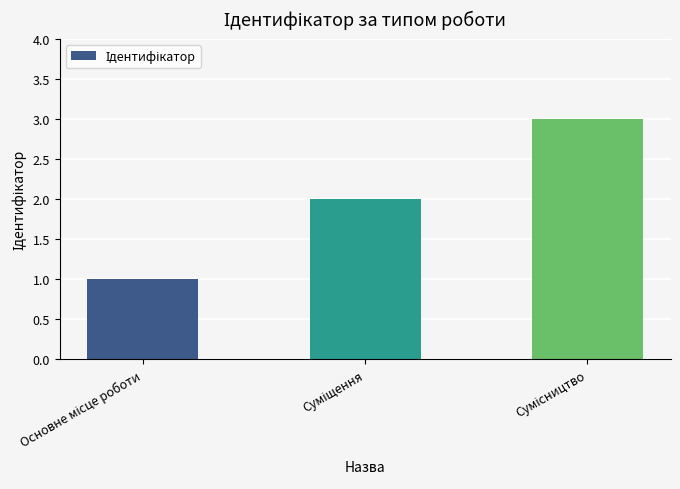

What is the greatest value displayed?

3